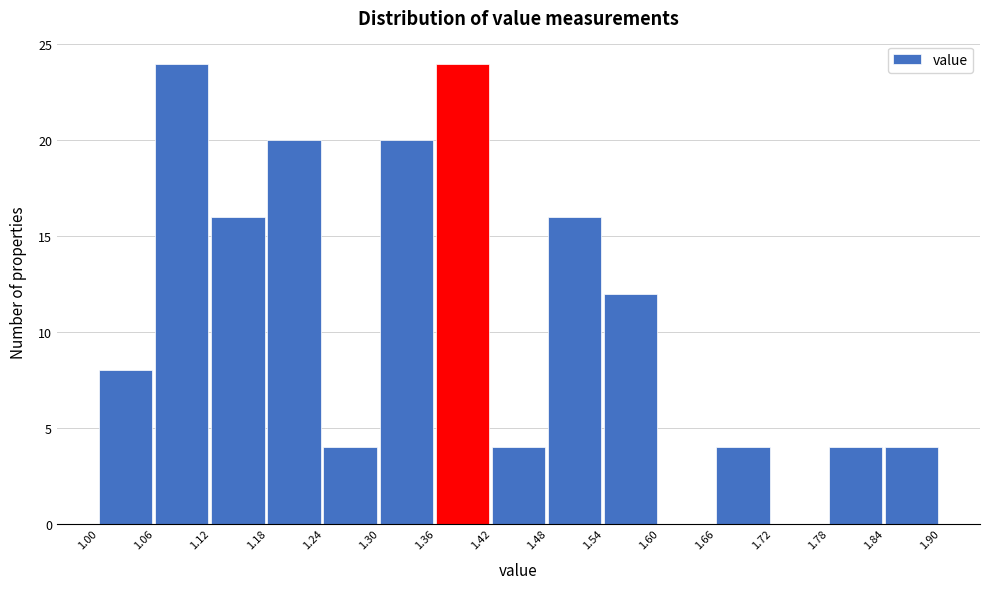

Reading left to right, list every bar in this chart as the range it spans on the x-axis followed by its height. The values are not printed on the chart, so give them approximately, as read against the axis.

1.00 to 1.06: 8
1.06 to 1.12: 24
1.12 to 1.18: 16
1.18 to 1.24: 20
1.24 to 1.30: 4
1.30 to 1.36: 20
1.36 to 1.42: 24
1.42 to 1.48: 4
1.48 to 1.54: 16
1.54 to 1.60: 12
1.60 to 1.66: 0
1.66 to 1.72: 4
1.72 to 1.78: 0
1.78 to 1.84: 4
1.84 to 1.90: 4